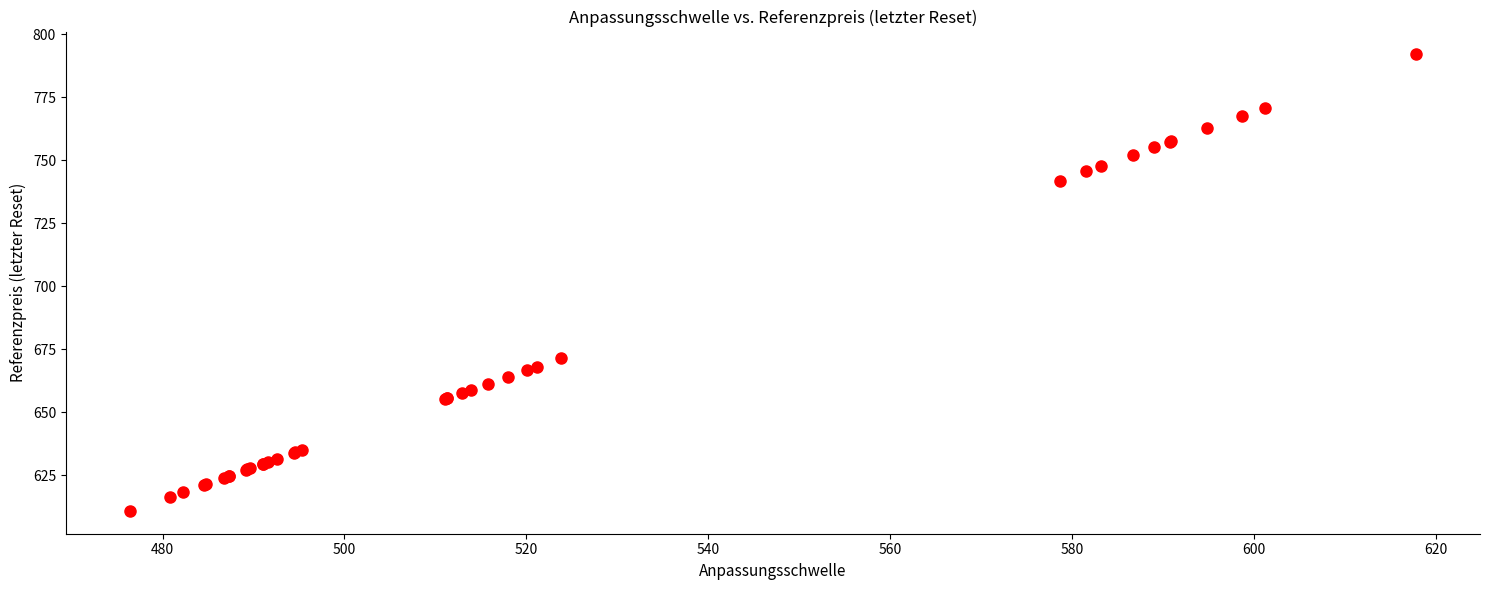

What Y value in the scatter plot is closest to 701?

671.6